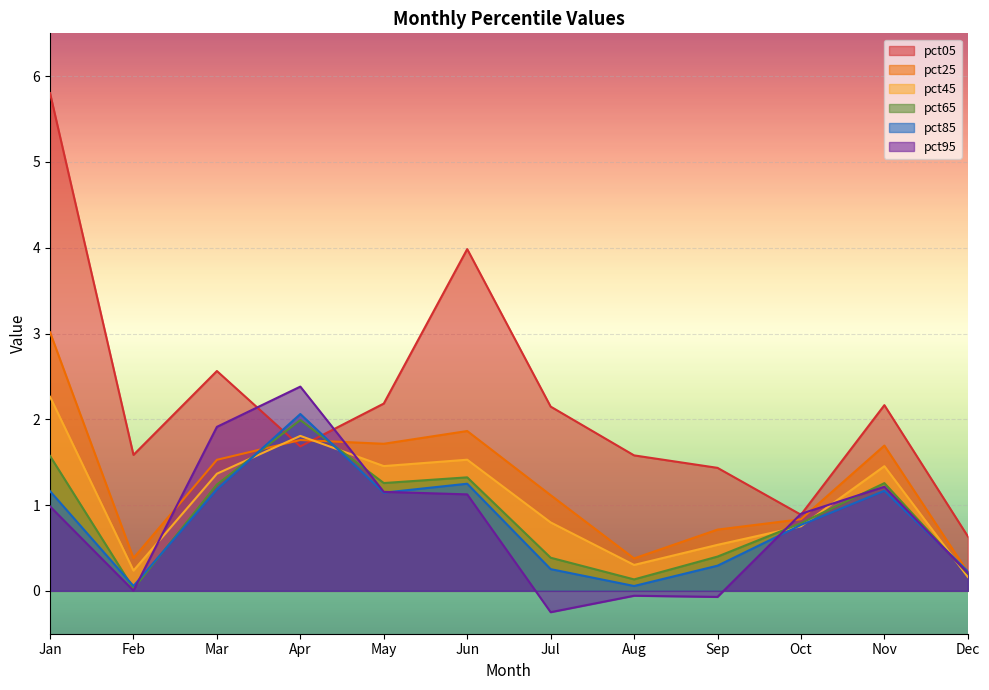

True or false: pct05 and pct45 intersect in this chart.

True